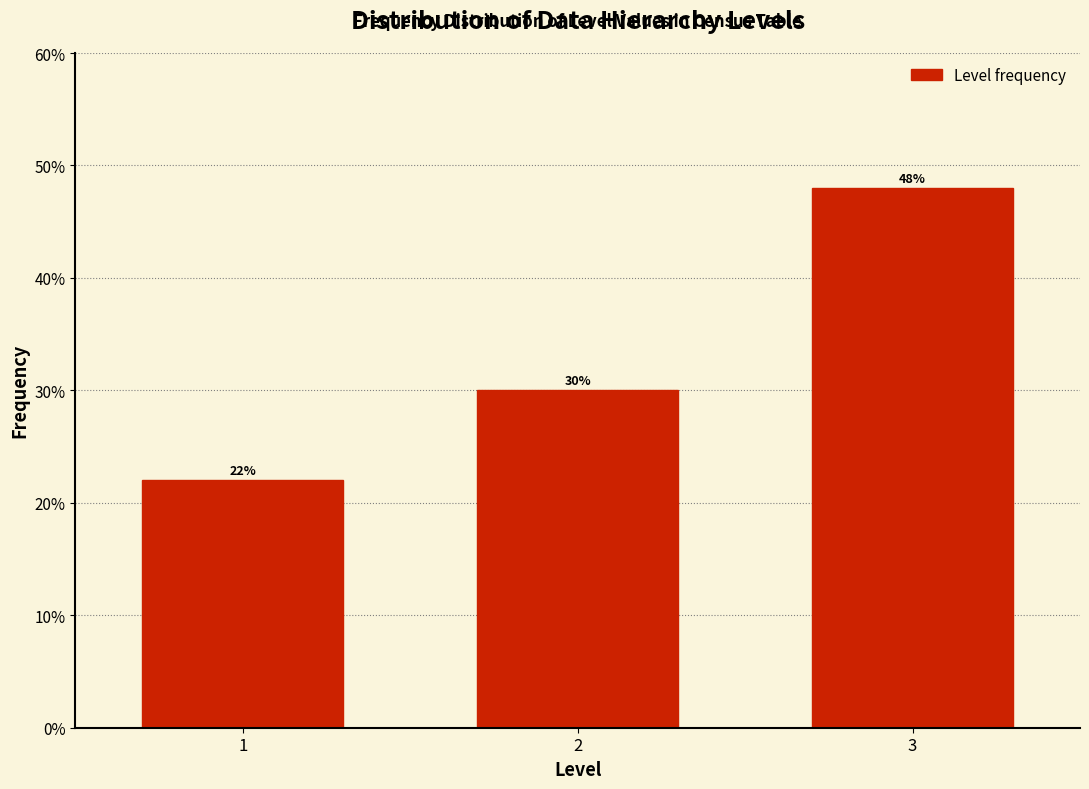

Reading left to right, what are all the values shown in this chart?

1=22	2=30	3=48